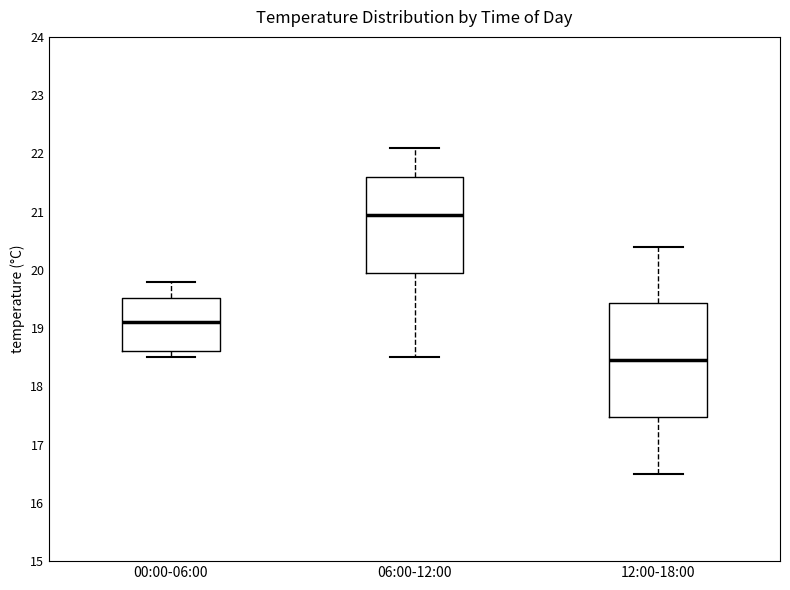

Reading left to right, transcribe this box plot: for each box, give where its median line is, the range the box spans, and where its two whiskers end, as read against the y-axis. The values are not printed on the chart, so give them approximately, as read against the axis.

00:00-06:00: median 19.1, box 18.6 to 19.5, whiskers 18.5 to 19.8
06:00-12:00: median 21.0, box 20.0 to 21.6, whiskers 18.5 to 22.1
12:00-18:00: median 18.5, box 17.5 to 19.4, whiskers 16.5 to 20.4